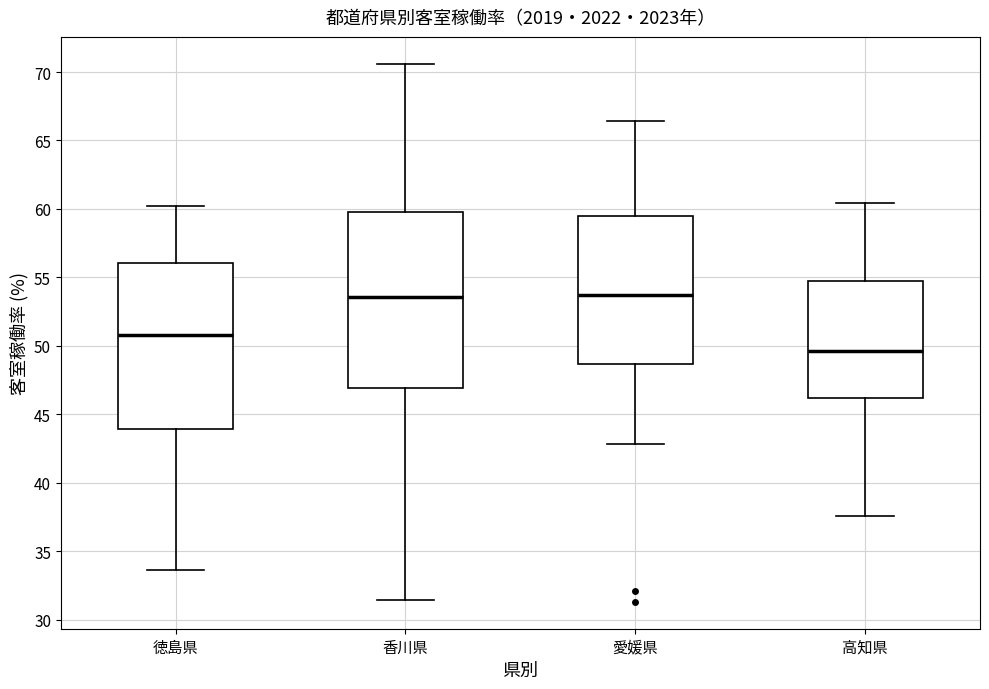

Comparing the boxes themselves (not the whiskers), which one is the tallest?

香川県